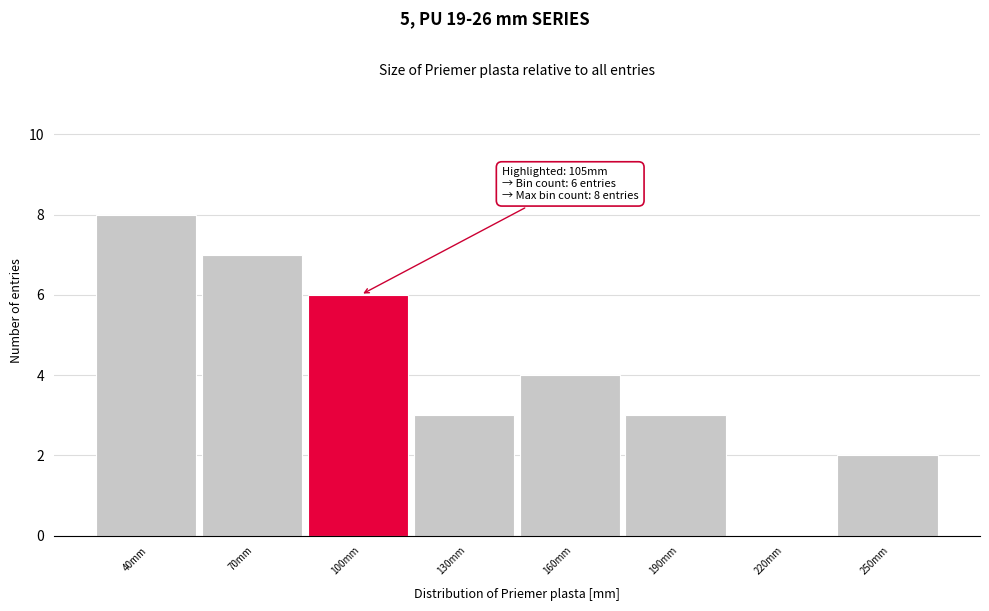

Reading left to right, transcribe all the data shown in this chart.

40mm=8	70mm=7	100mm=6	130mm=3	160mm=4	190mm=3	220mm=0	250mm=2